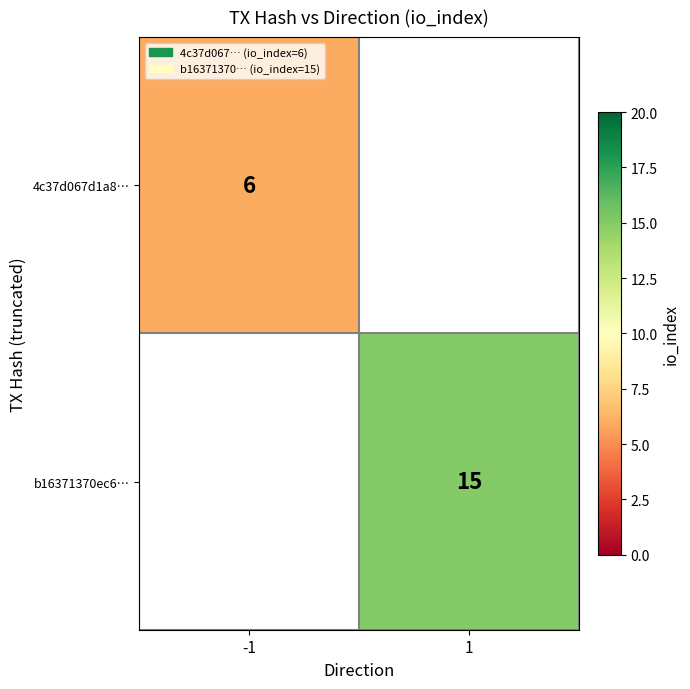

True or false: 4c37d067d1a8… has a value of 3 at -1.

False